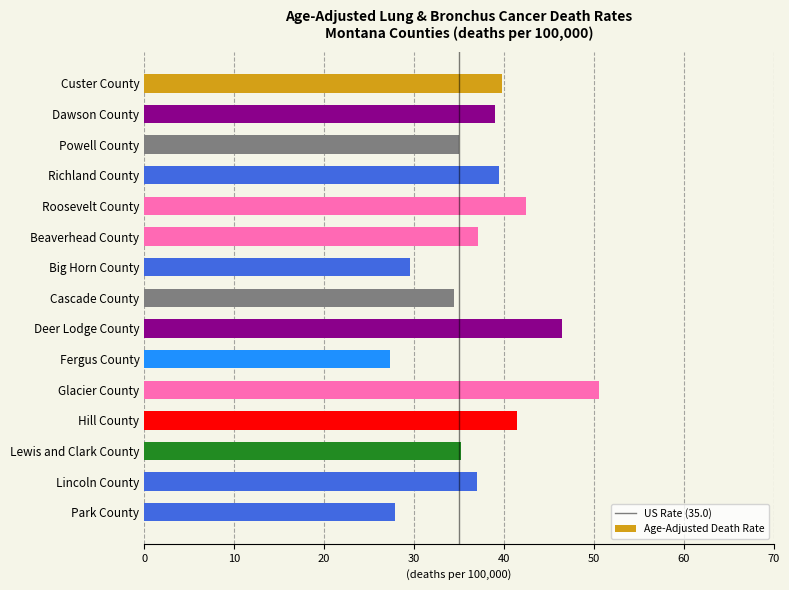

The value at Park County is 49.4. True or false?

False